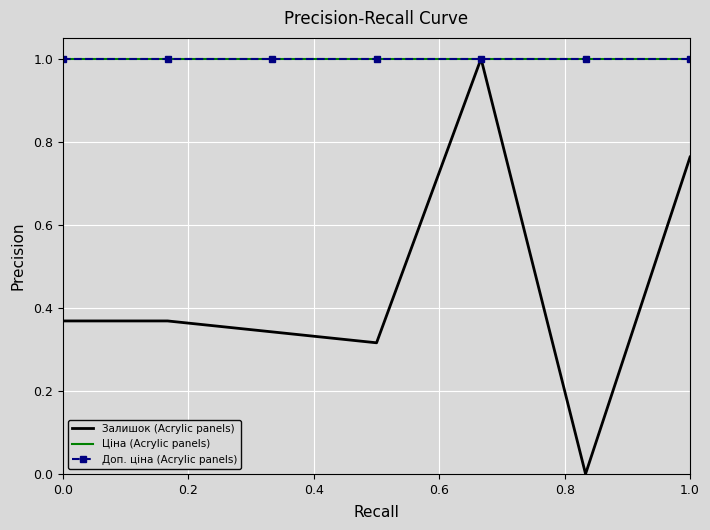

True or false: Залишок (Acrylic panels) and Ціна (Acrylic panels) intersect in this chart.

False